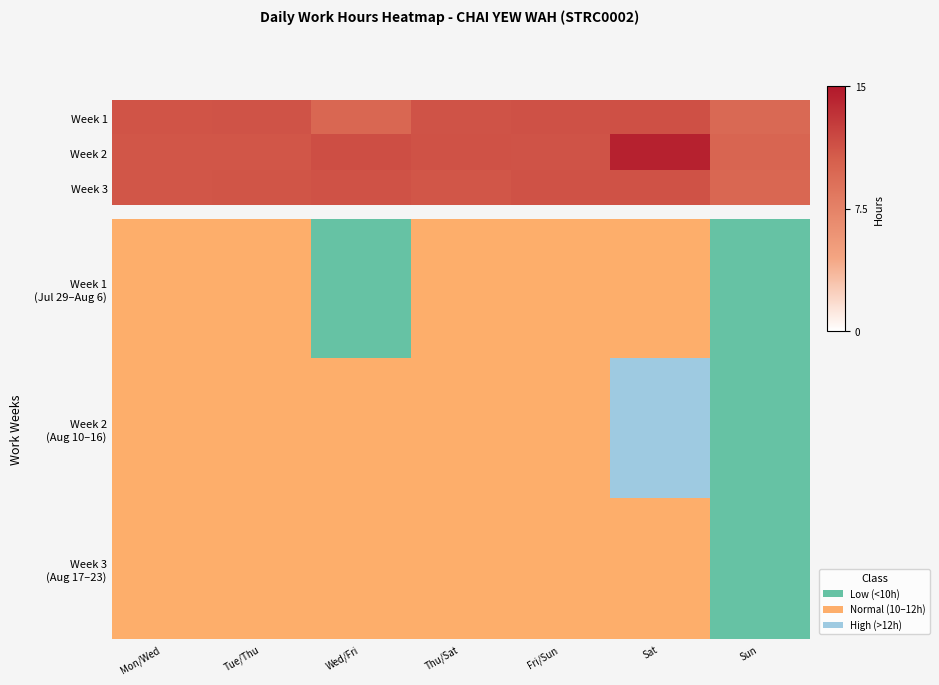

Is the value of Week 2 (Aug 10–16) at Mon/Wed greater than the value of Week 3 (Aug 17–23) at Sat?

No